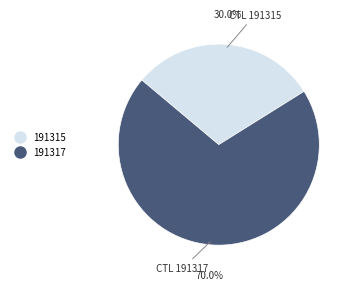

Does any single category account for the majority?

Yes